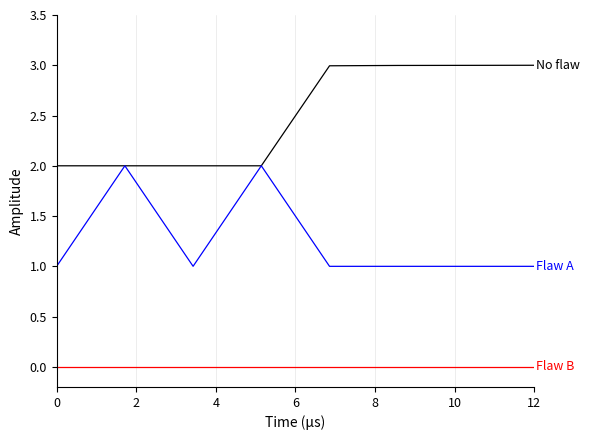

What is the maximum value shown in the chart?

3.0